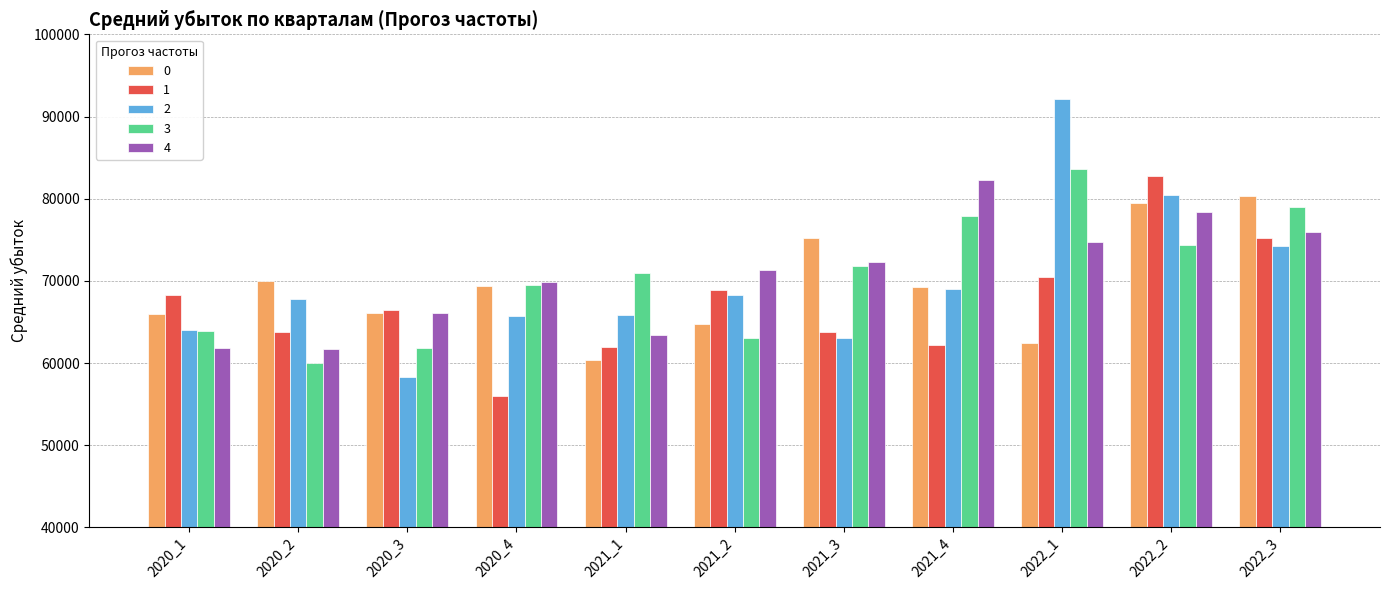

The 1 series shows 68308.4 at 2020_1. True or false?

True